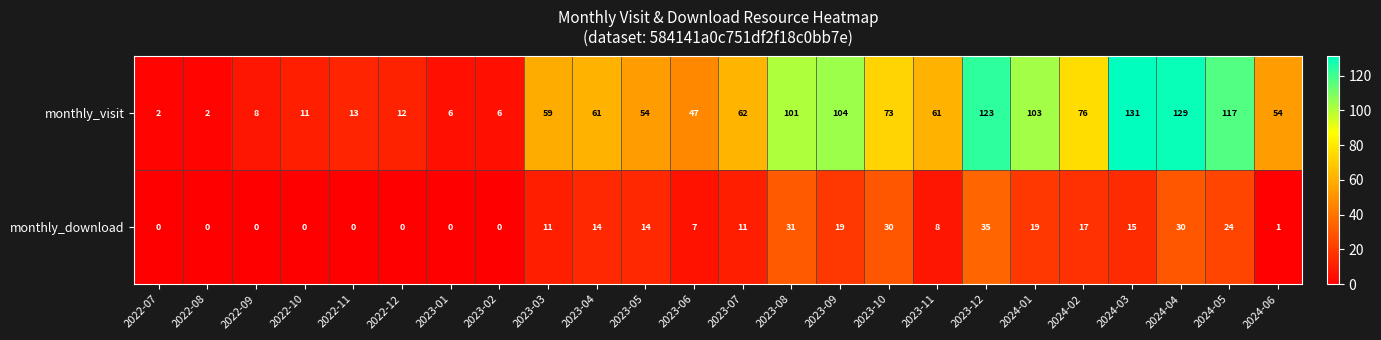

What is the maximum value shown in the chart?

131